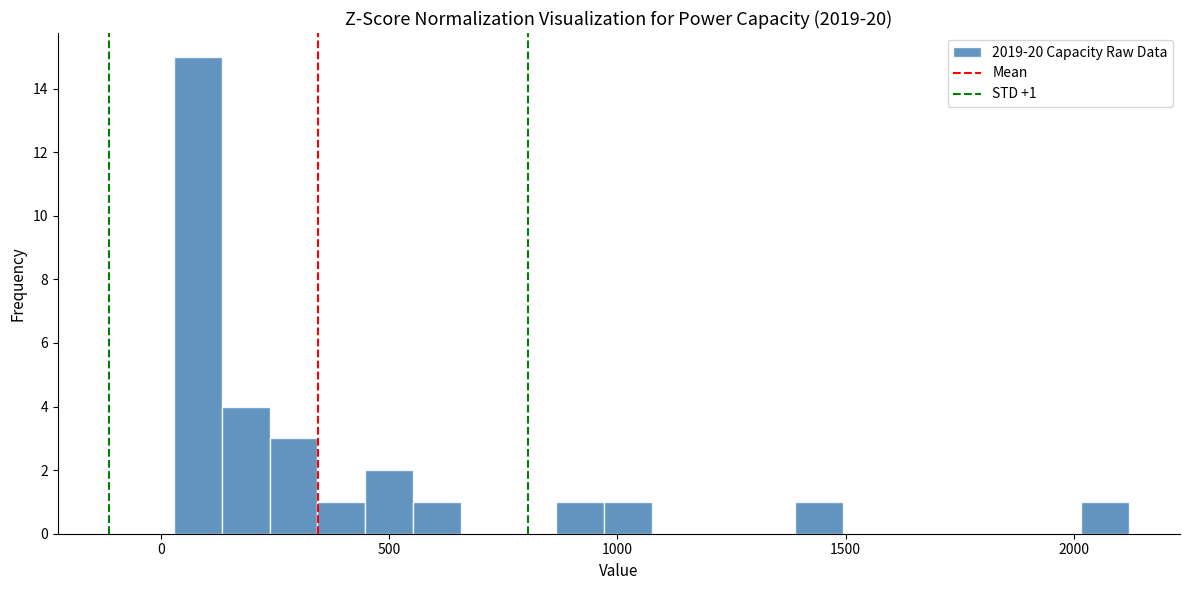

Read against the x-axis, roughly where is the centre of the tallest bar?

100